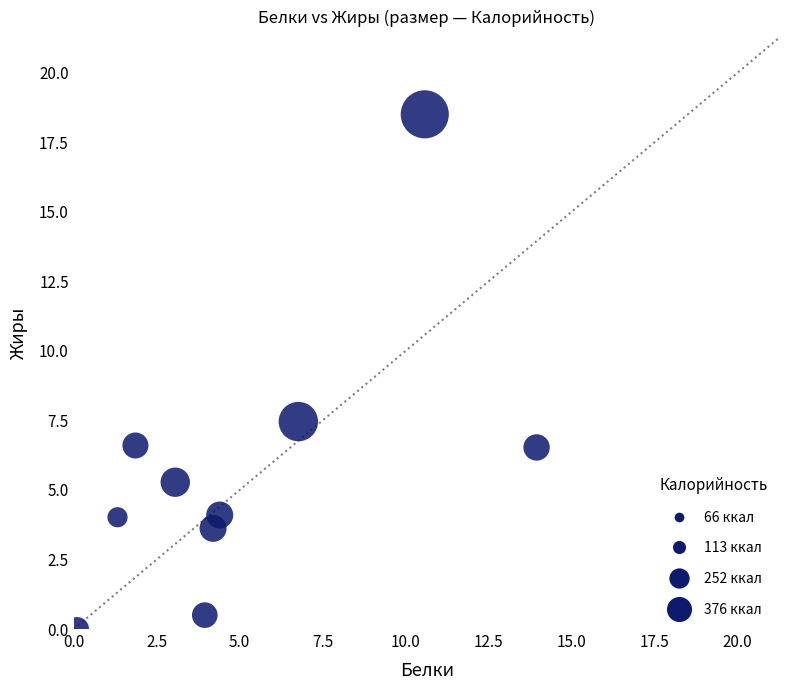

What is the average Y value?

5.7